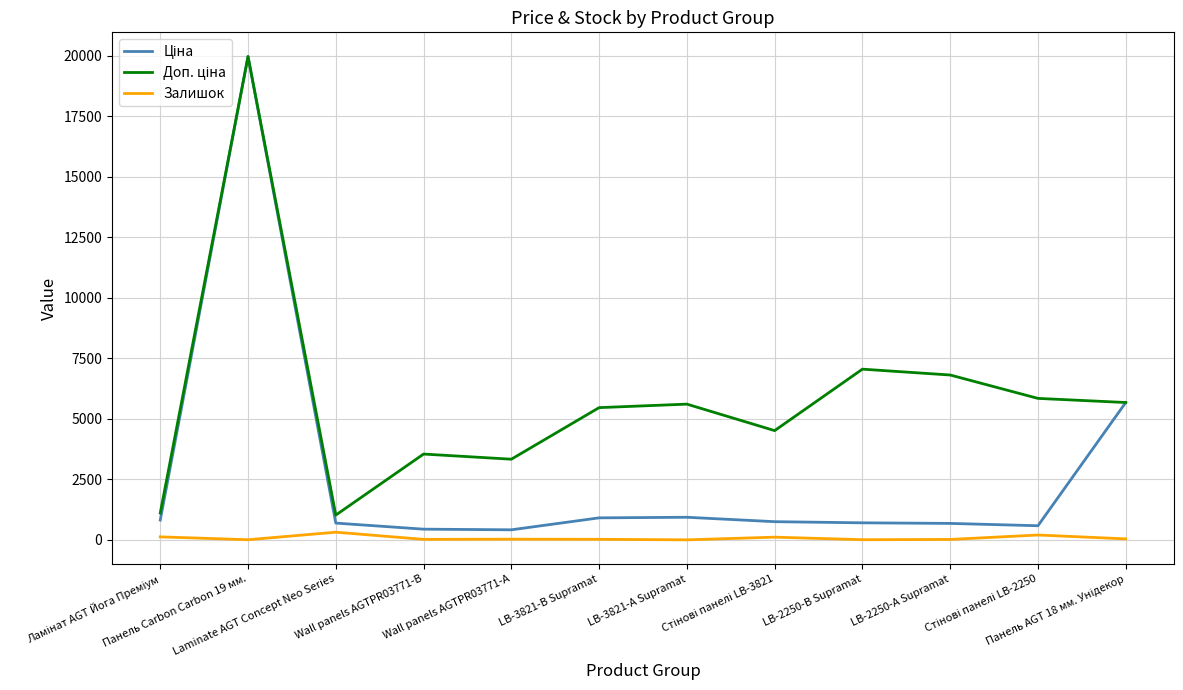

What is the greatest value displayed?

19964.2